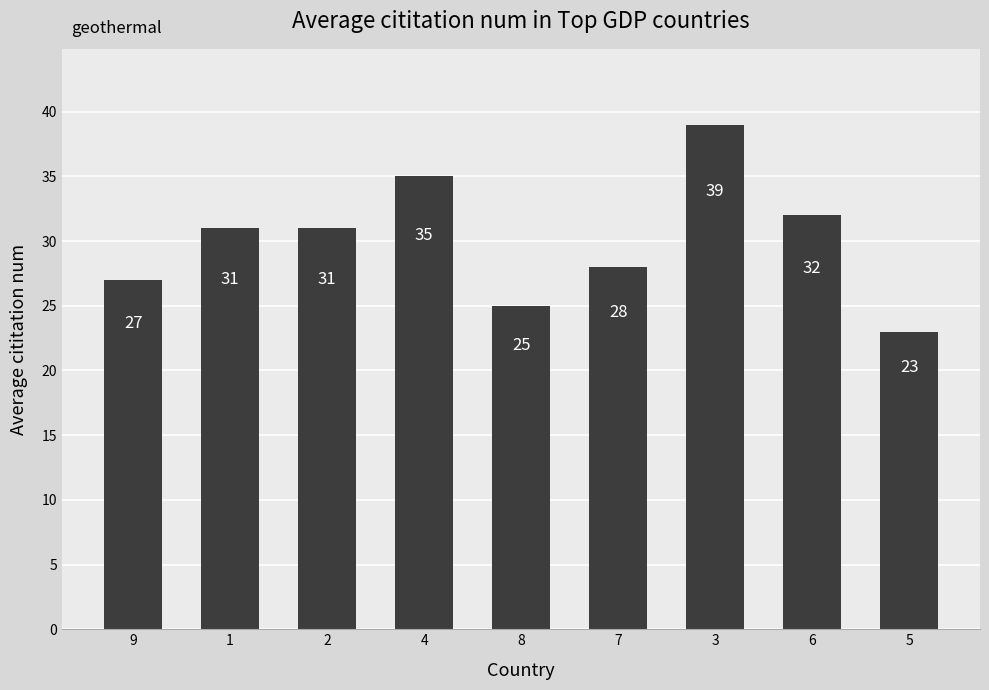

What is the difference between the values at 2 and 5?

8